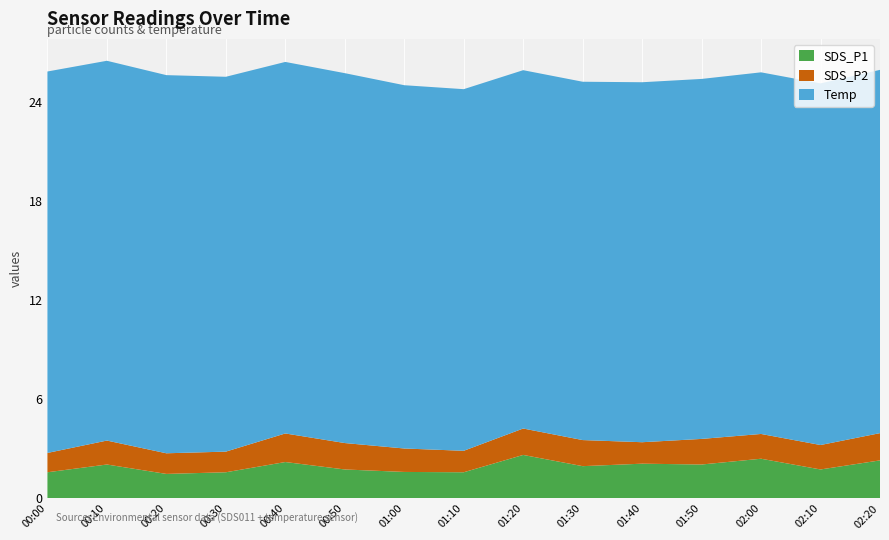

Reading right to left, transcribe all the data shown in this chart.

SDS_P1: 02:20=2.3	02:10=1.8	02:00=2.4	01:50=2.0	01:40=2.1	01:30=1.9	01:20=2.6	01:10=1.6	01:00=1.6	00:50=1.8	00:40=2.2	00:30=1.6	00:20=1.5	00:10=2.0	00:00=1.6
SDS_P2: 02:20=1.6	02:10=1.5	02:00=1.5	01:50=1.6	01:40=1.3	01:30=1.6	01:20=1.6	01:10=1.3	01:00=1.4	00:50=1.6	00:40=1.7	00:30=1.2	00:20=1.2	00:10=1.4	00:00=1.2
Temp: 02:20=22.0	02:10=21.9	02:00=21.9	01:50=21.8	01:40=21.8	01:30=21.7	01:20=21.7	01:10=21.9	01:00=22.0	00:50=22.4	00:40=22.5	00:30=22.7	00:20=22.9	00:10=23.0	00:00=23.1